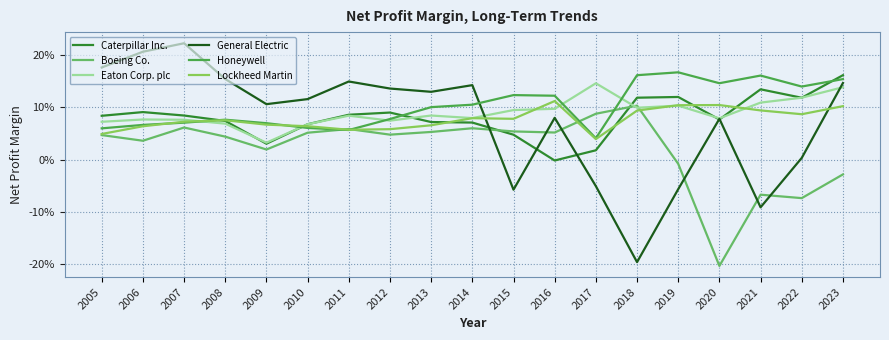

True or false: Caterpillar Inc. and Boeing Co. intersect in this chart.

True